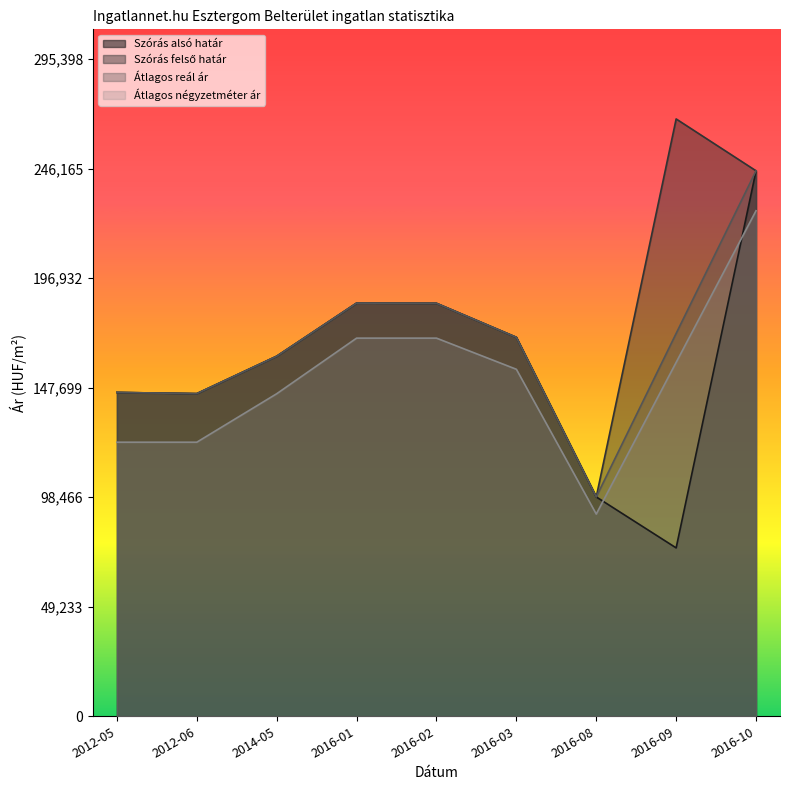

List the series in order of their overall mean, lowest first.

Átlagos négyzetméter ár, Szórás alsó határ, Átlagos reál ár, Szórás felső határ